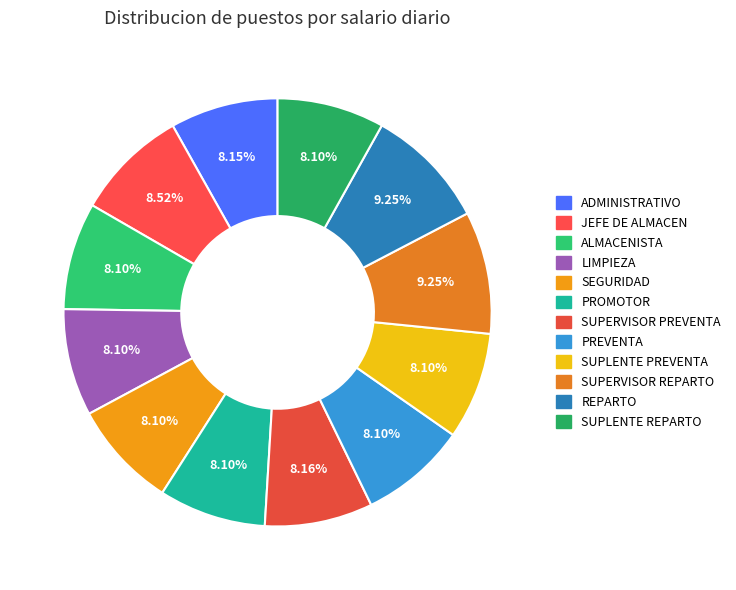

How many segments does this pie chart have?

12